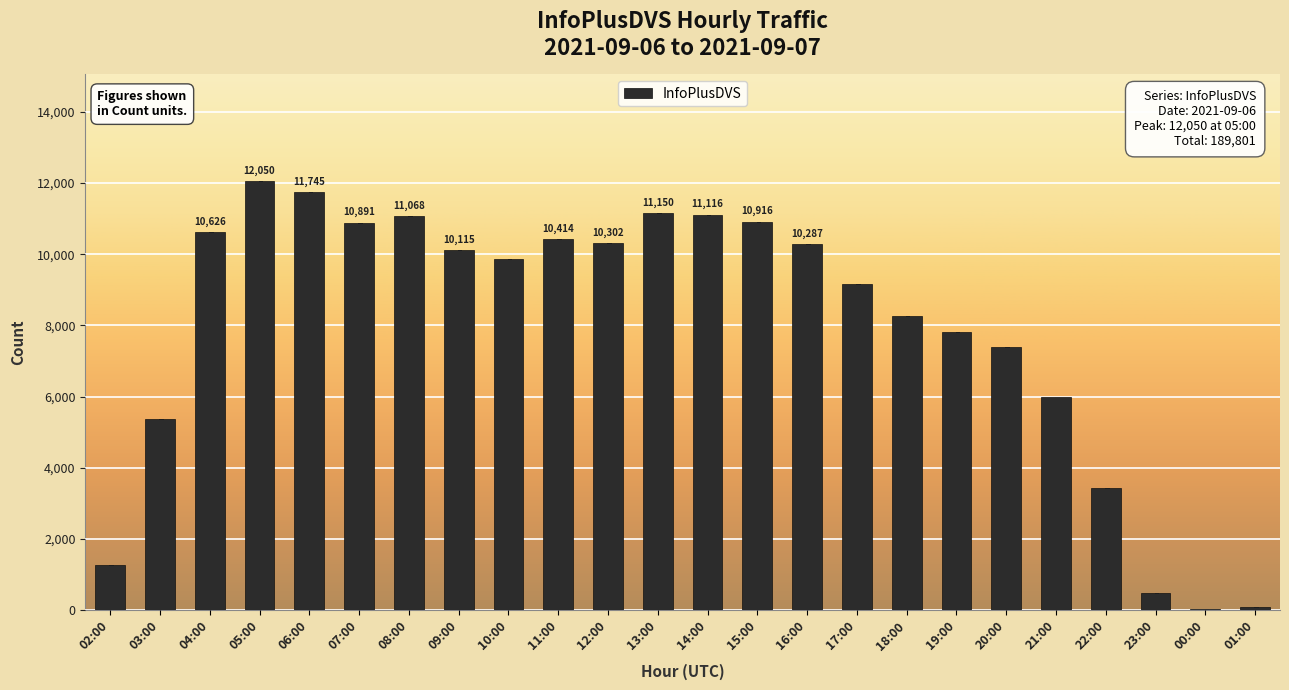

Does the chart contain any negative values?

No